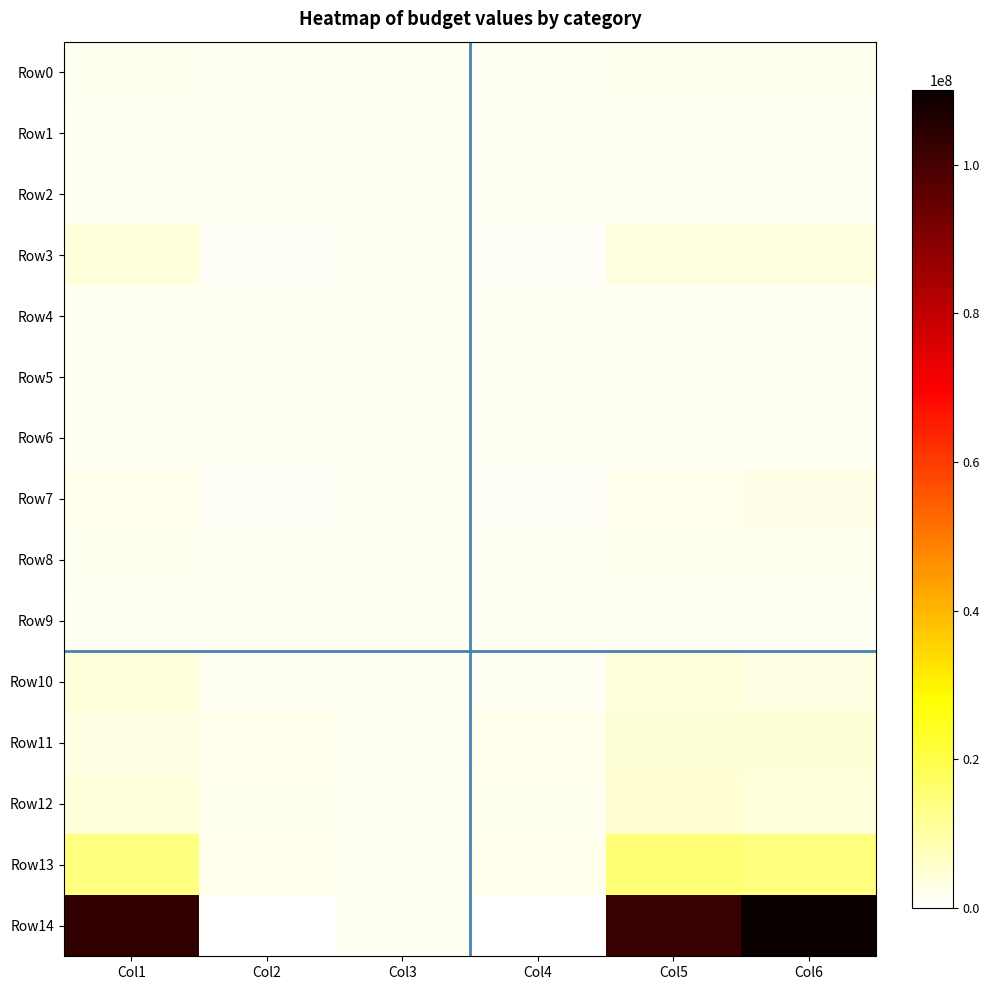

Between Col2 and Col5, which series saw the biggest shift?

Row14